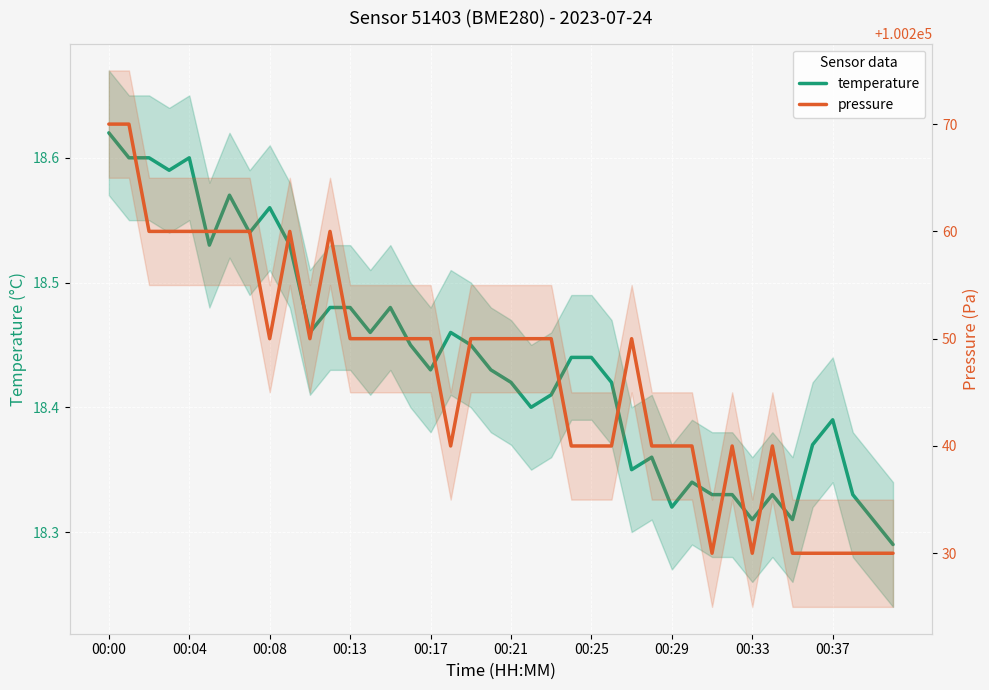

What is the smallest value displayed?

18.3